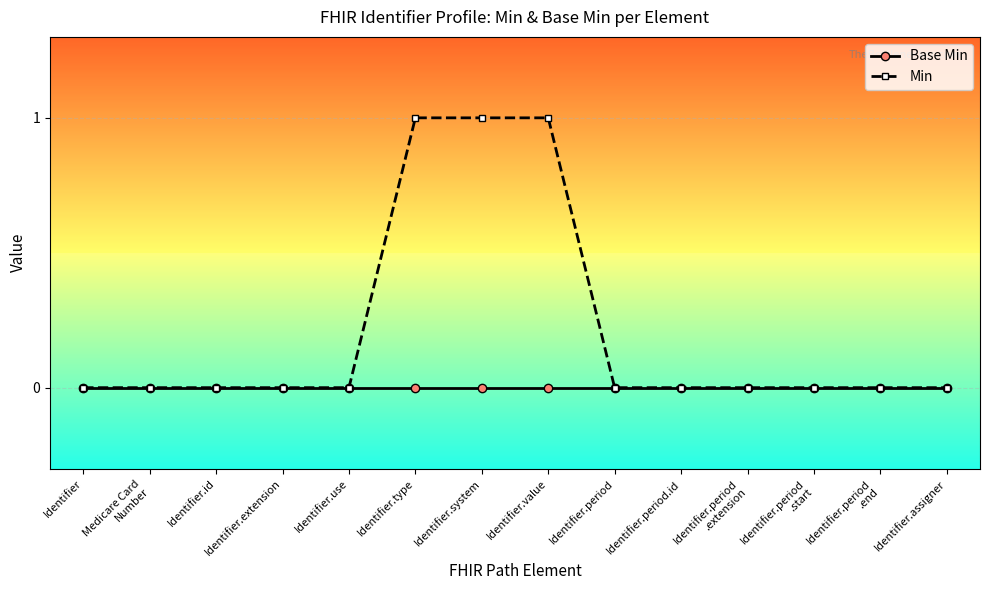

What position from the right is Identifier.period
.extension?

4